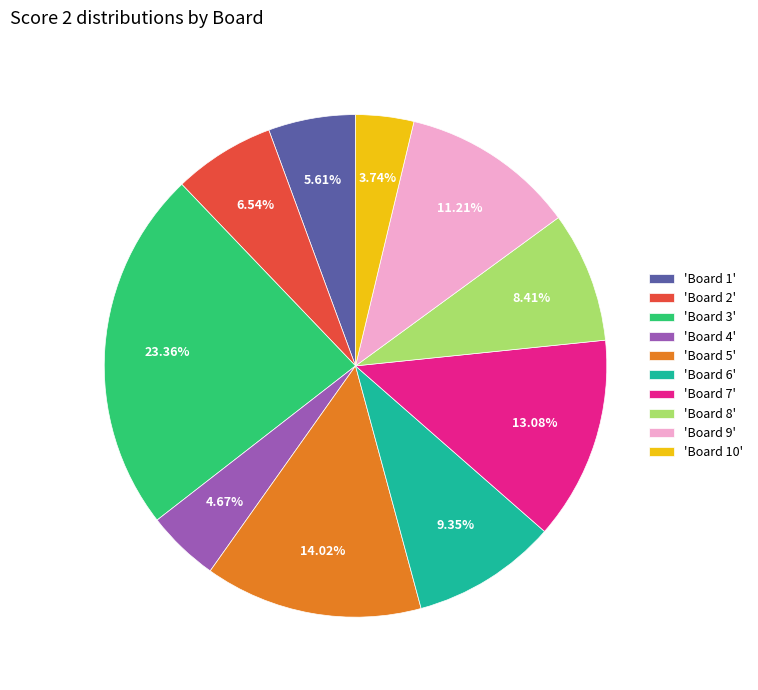

Do 'Board 7' and 'Board 1' together represent more than half of the pie?

No